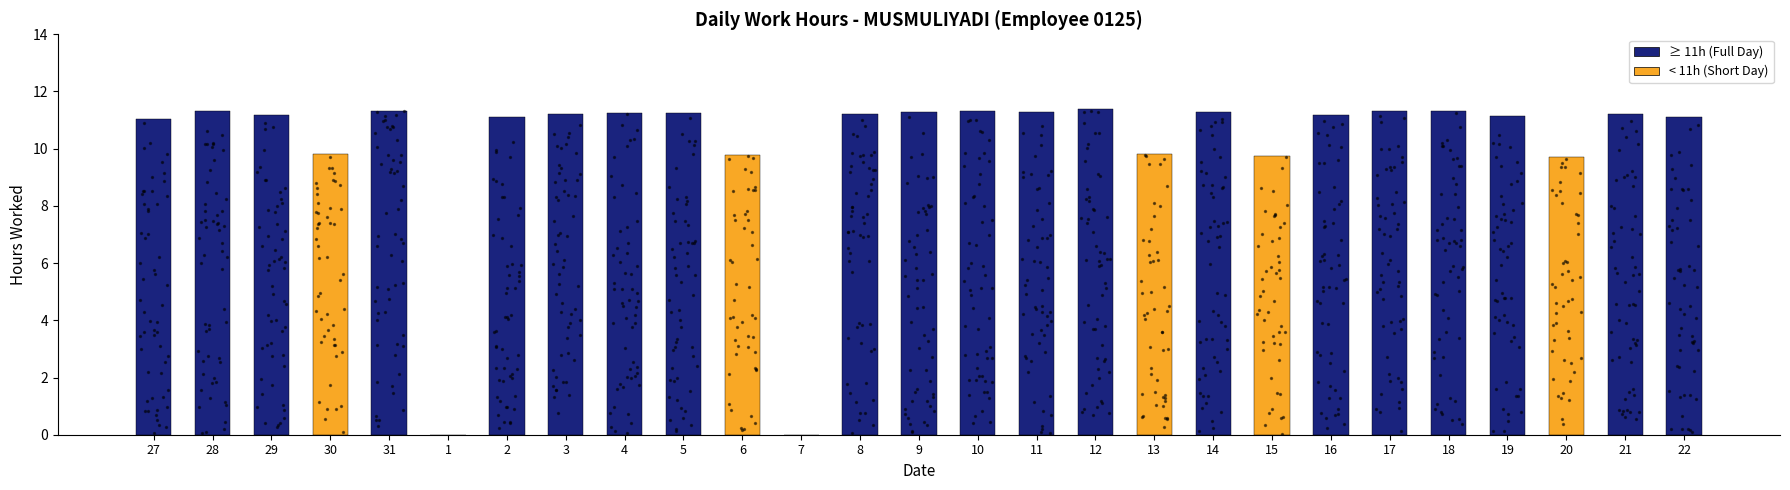

What is the ratio of the value at 27 to the value at 18?

1.0